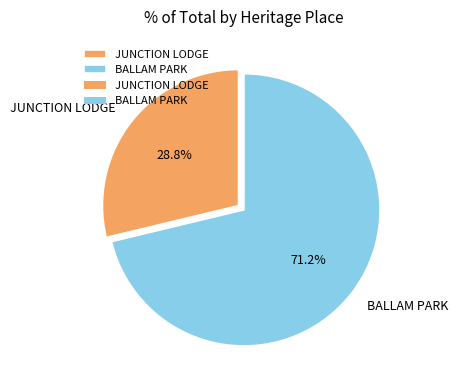

Rank the categories by value from highest to lowest.

BALLAM PARK, JUNCTION LODGE